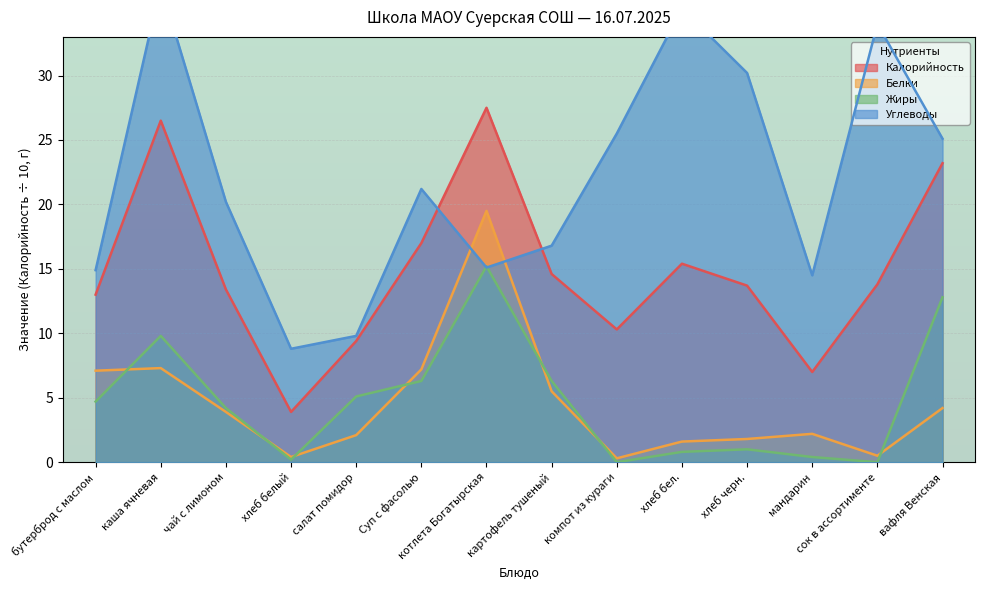

At how many categories does at least one series exceed 12?

12